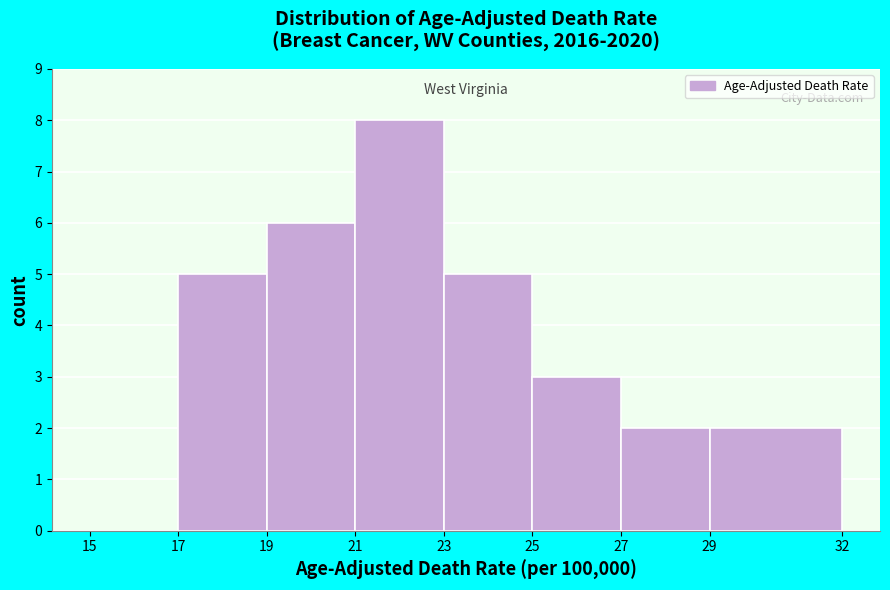

What is the height of the bar covering 29 to 32 on the x-axis? The values are not printed on the chart, so give them approximately, as read against the axis.

2